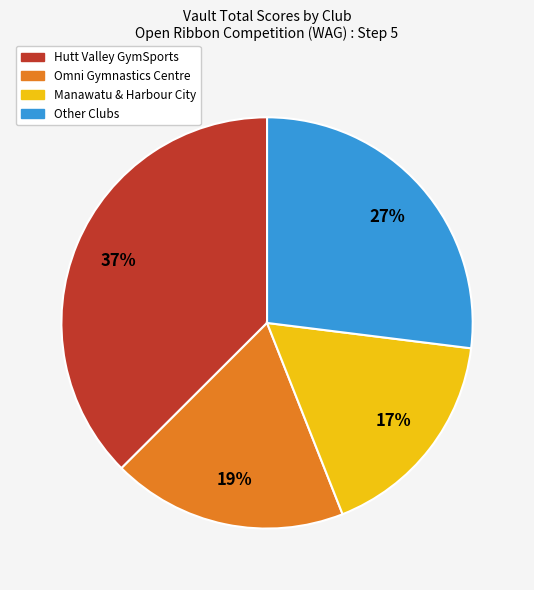

Is there a majority slice in this chart?

No